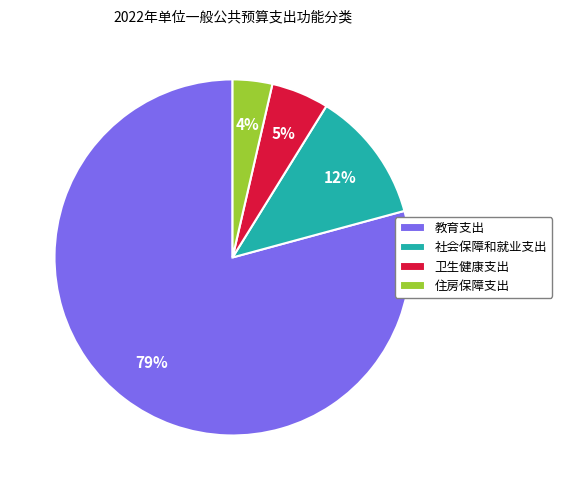

To the nearest percent, what is the combined percentage of 住房保障支出 and 教育支出?

83%